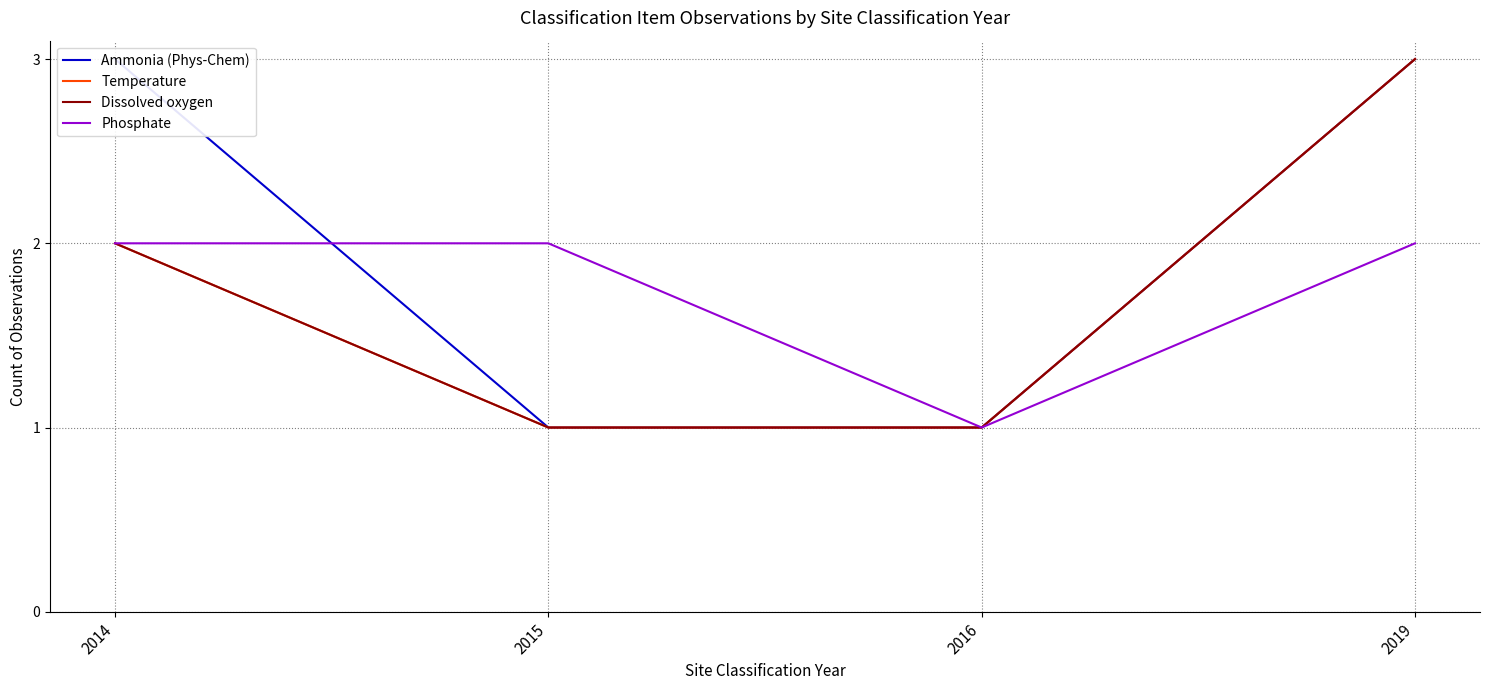

At which category is the sum across all series the highest?

2019